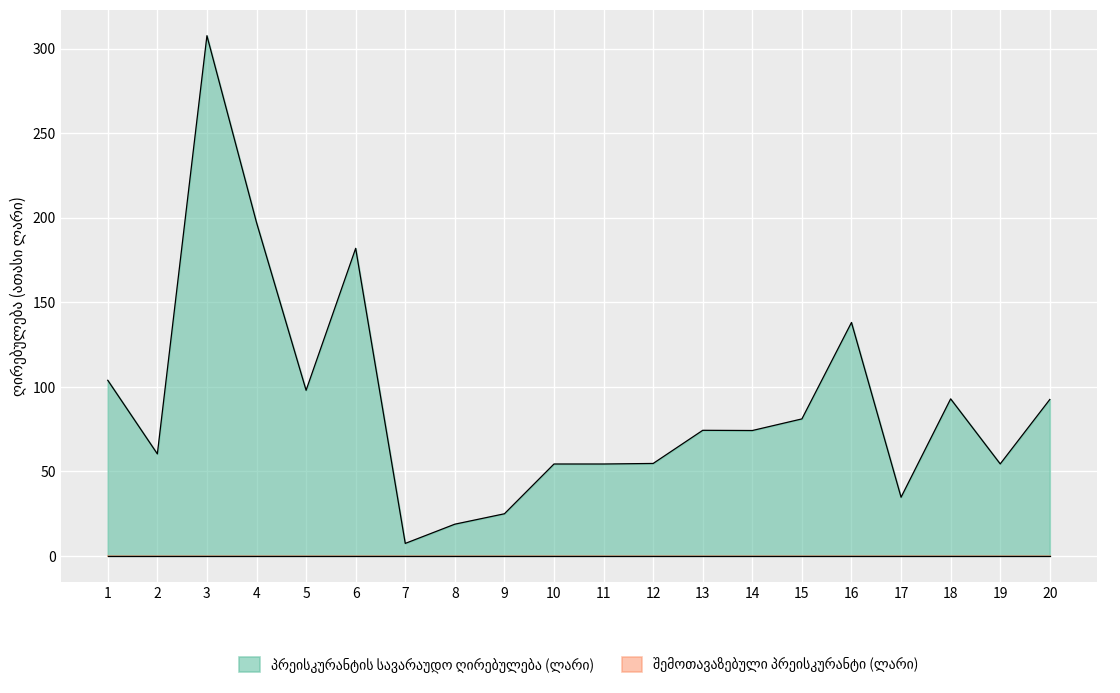

What is the maximum value shown in the chart?

307.6